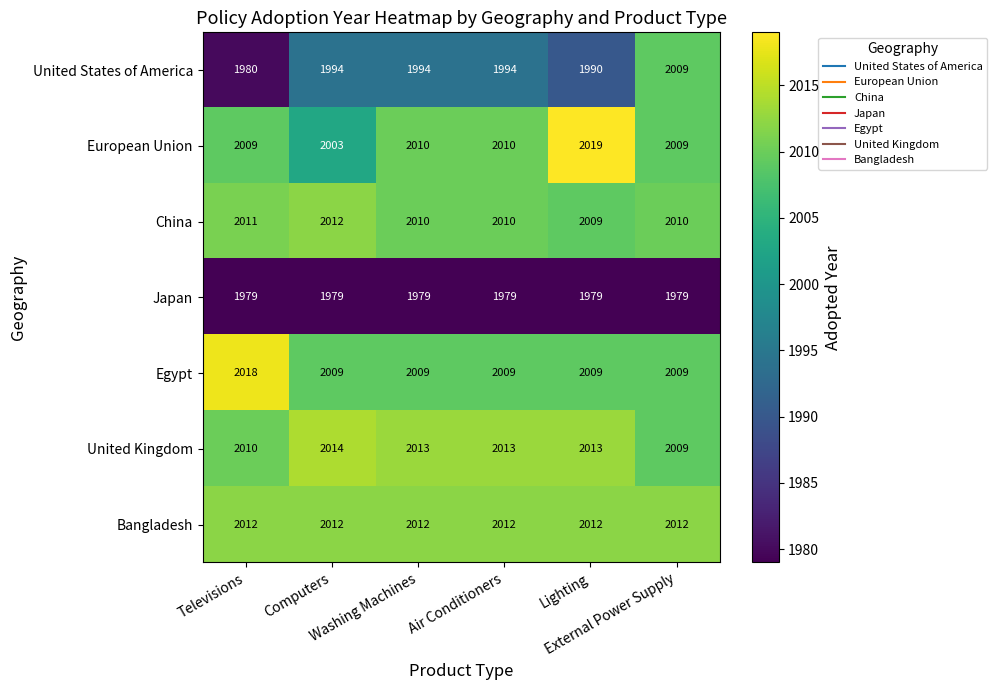

At how many categories does at least one series exceed 2008?

6